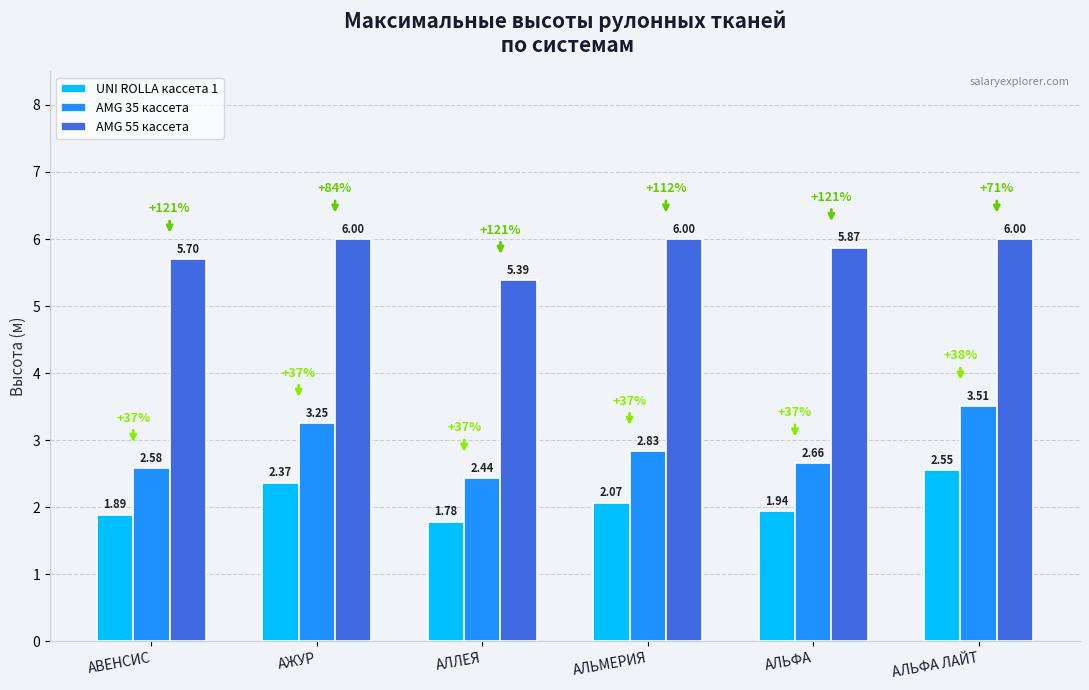

What is the total value across all series at АЛЬМЕРИЯ?

10.9